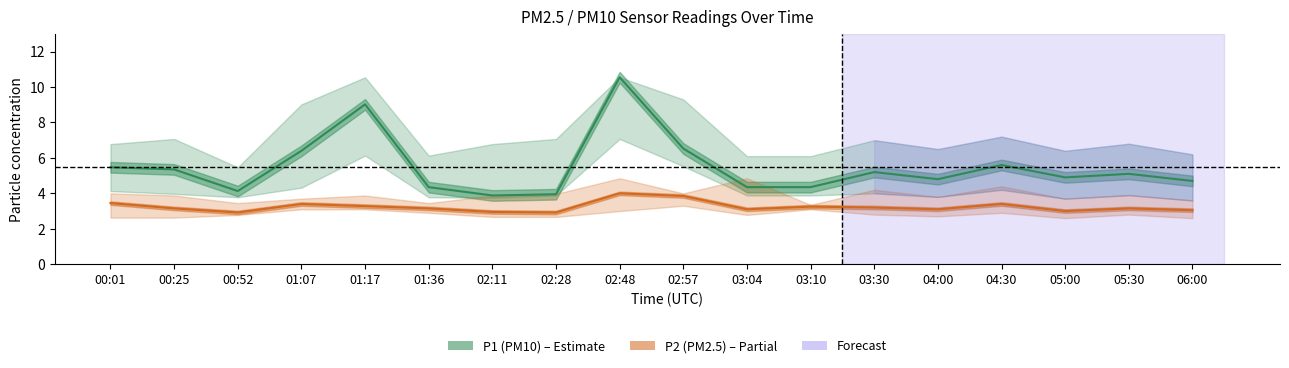

The value of P1 (PM10) at 05:00 is 2.0. True or false?

False